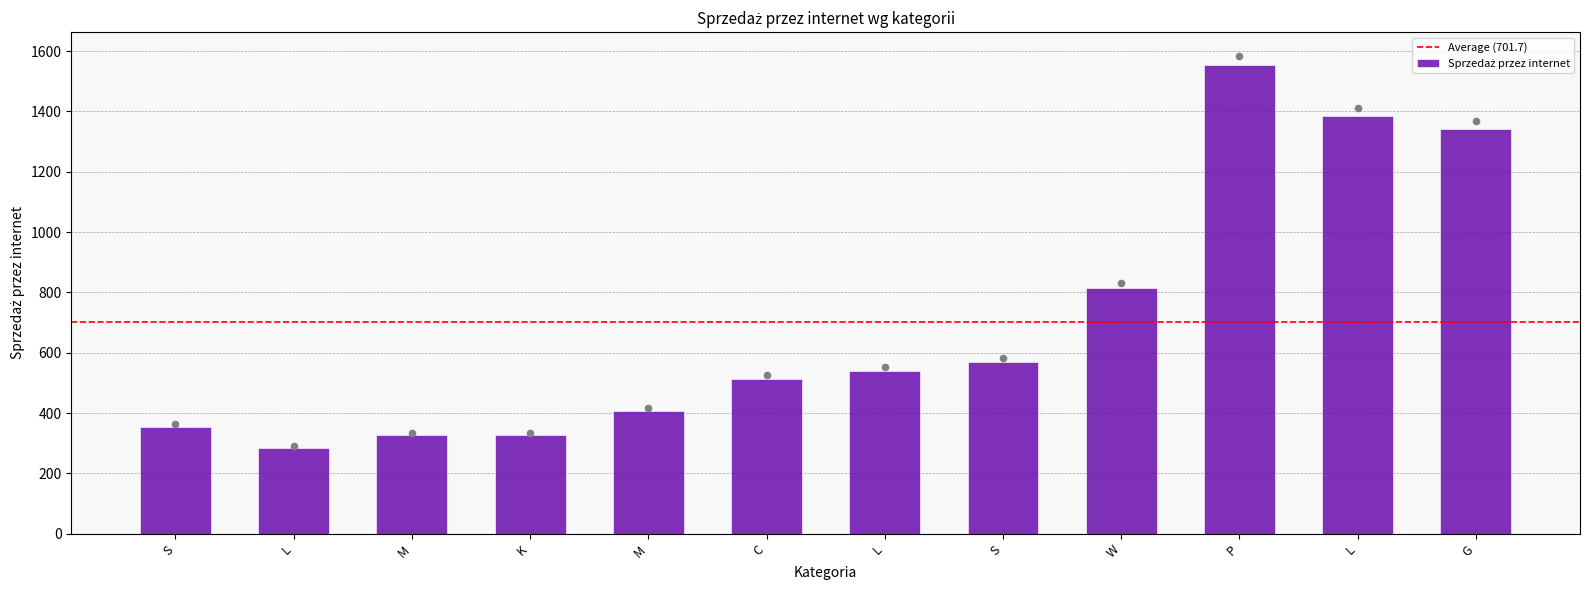

What is the change in value from M to C?

+106.2